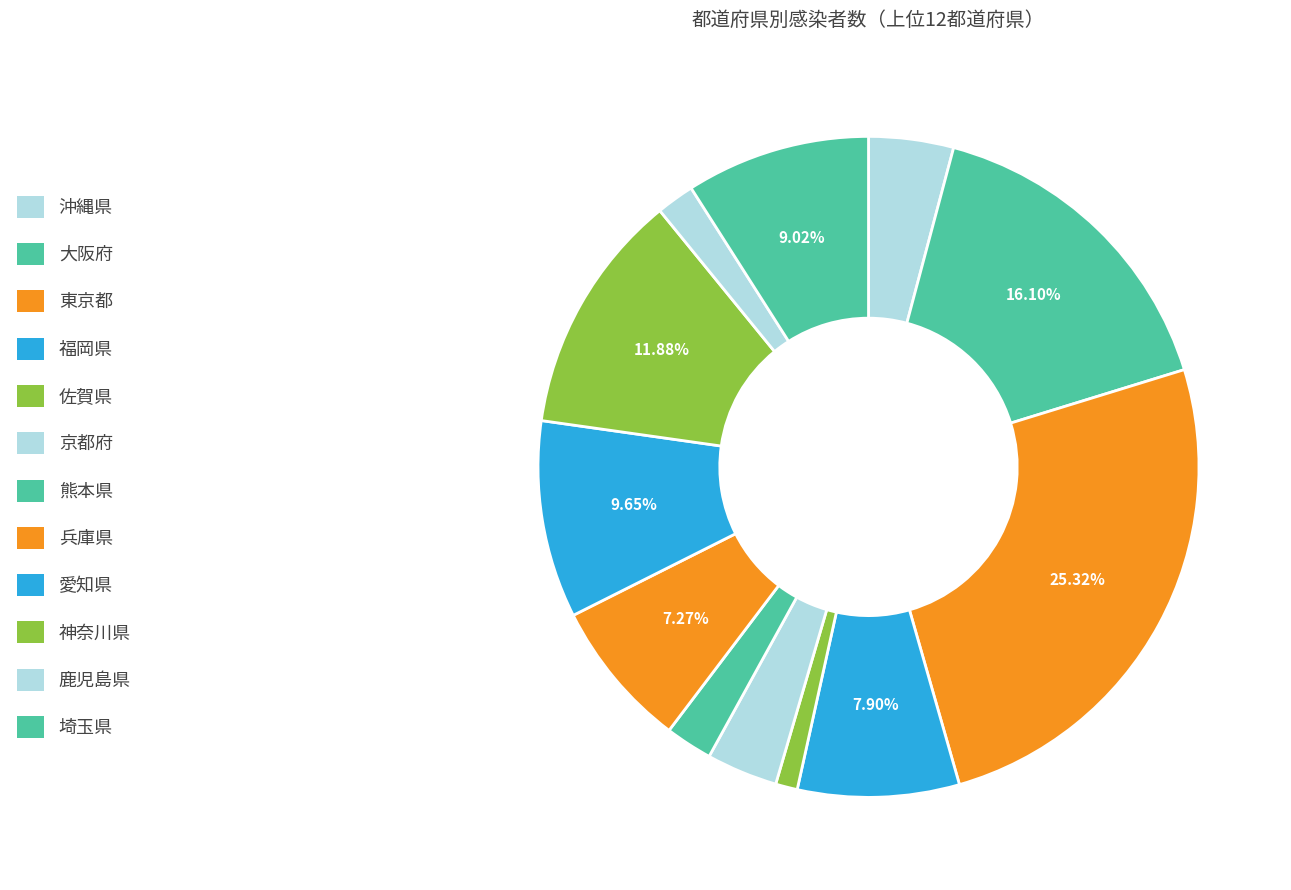

How much of the chart is everything except 鹿児島県?

98.1%